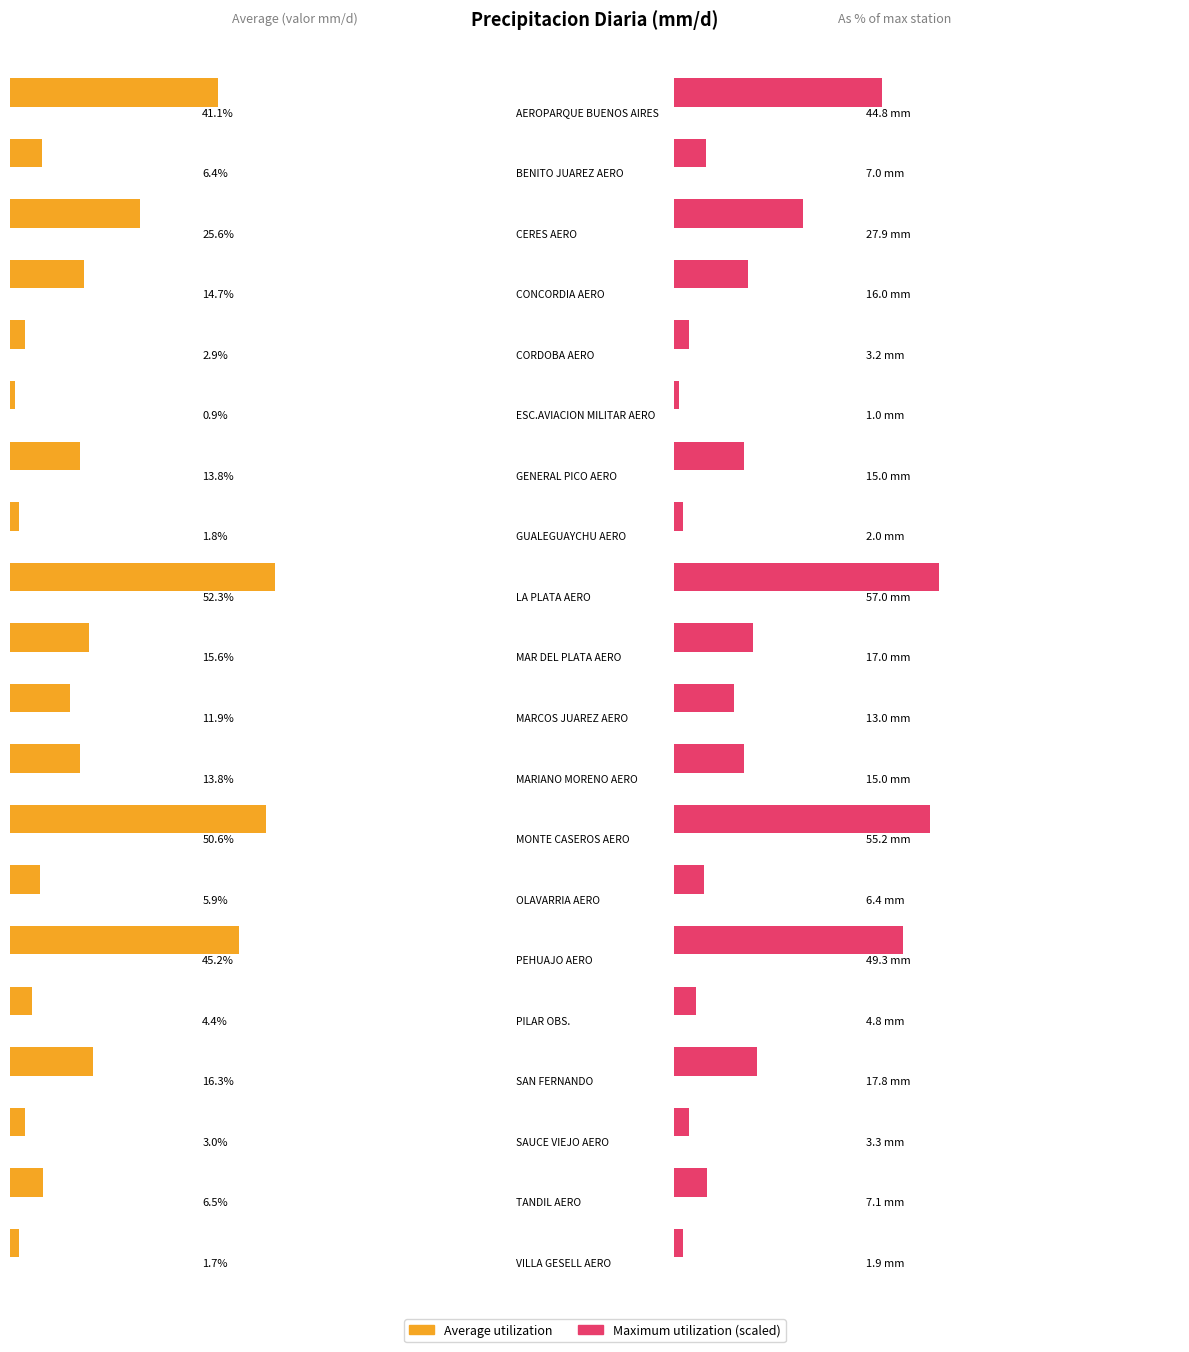

What is the value of the 18th bar from the left?

3.3